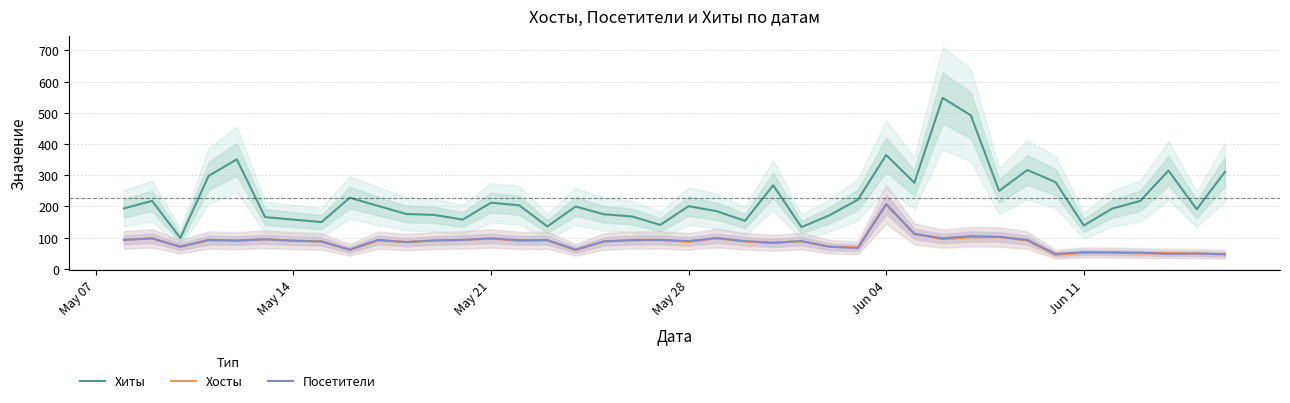

True or false: Хиты and Посетители intersect in this chart.

False